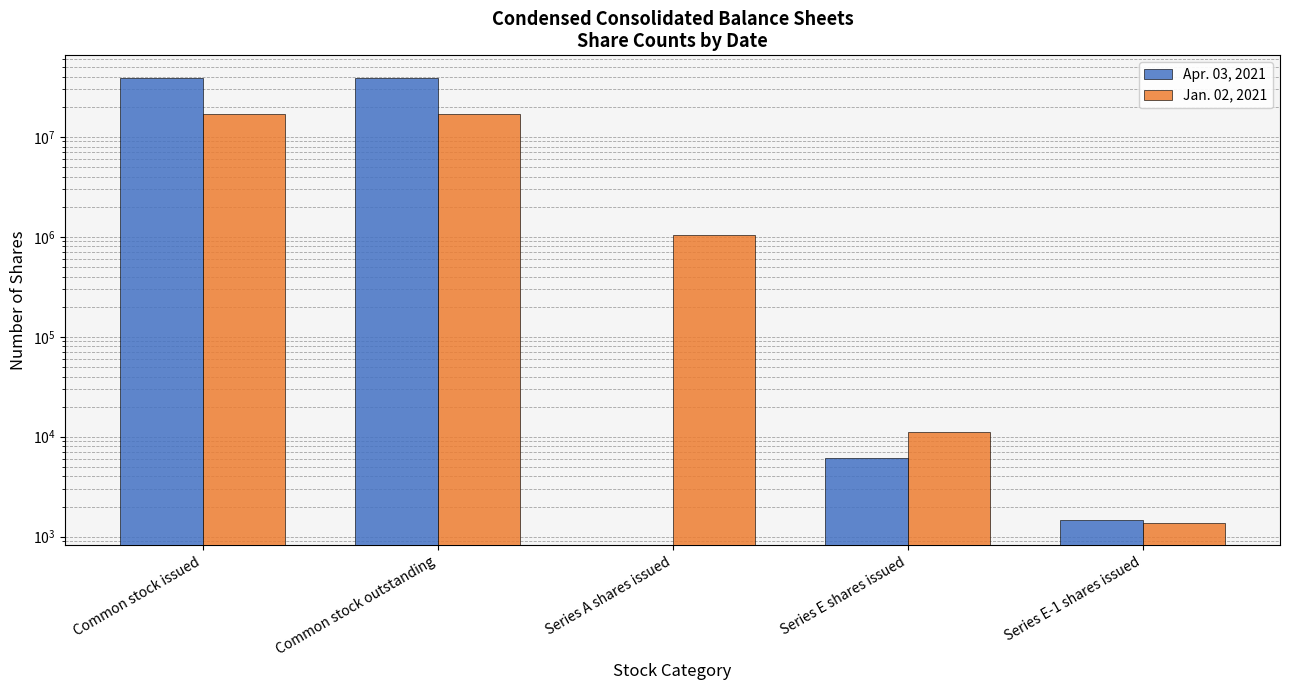

Reading right to left, transcribe all the data shown in this chart.

Apr. 03, 2021: Series E-1 shares issued=1466	Series E shares issued=6172	Series A shares issued=0	Common stock outstanding=39166528	Common stock issued=39166528
Jan. 02, 2021: Series E-1 shares issued=1363	Series E shares issued=11080	Series A shares issued=1039380	Common stock outstanding=16818624	Common stock issued=16818624